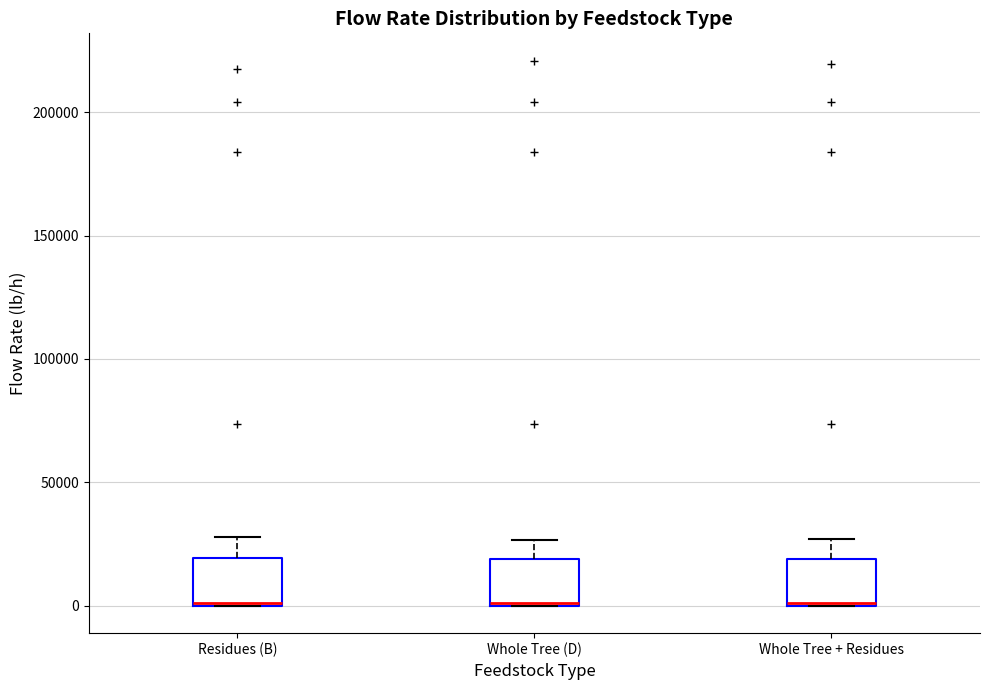

Reading left to right, read every box against the y-axis: the position of its median line, the range the box covers, and the ends of its whiskers. The values are not printed on the chart, so give them approximately, as read against the axis.

Residues (B): median 0, box 0 to 20000, whiskers 0 to 30000
Whole Tree (D): median 0, box 0 to 20000, whiskers 0 to 25000
Whole Tree + Residues: median 0, box 0 to 20000, whiskers 0 to 25000